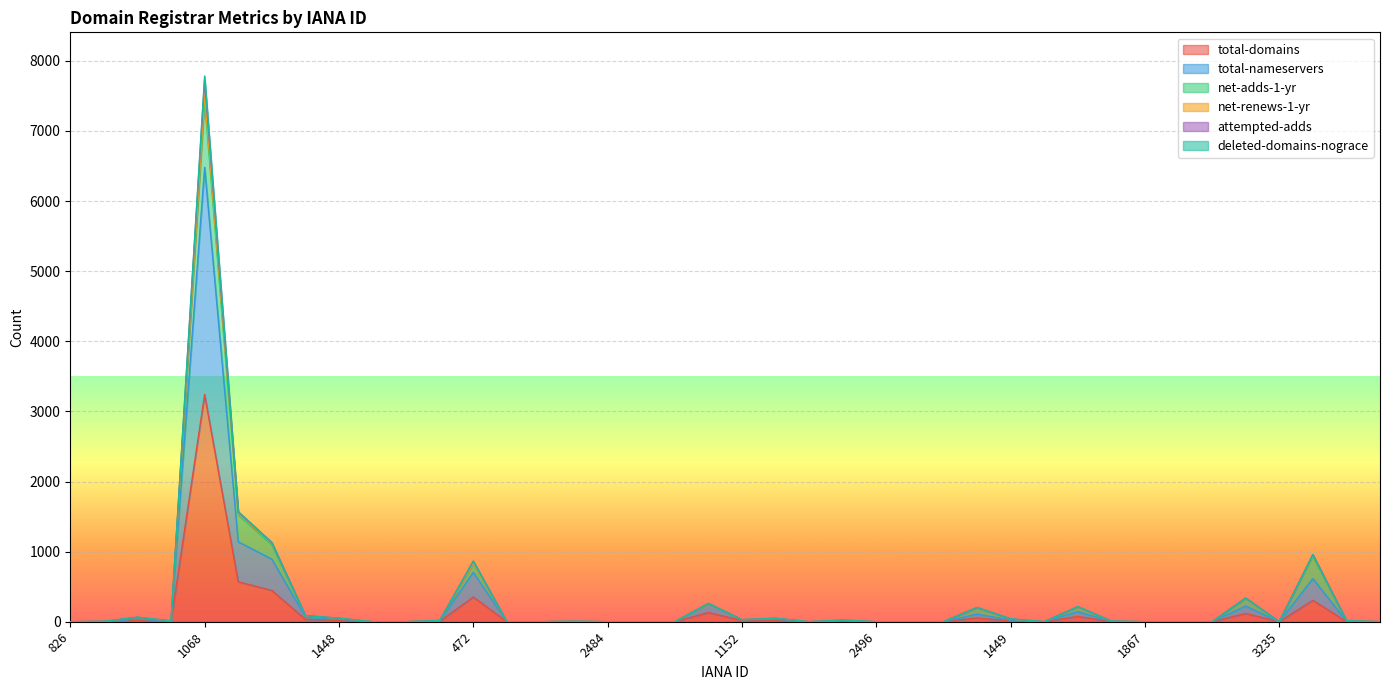

True or false: total-domains has a value of 352 at 472.

True